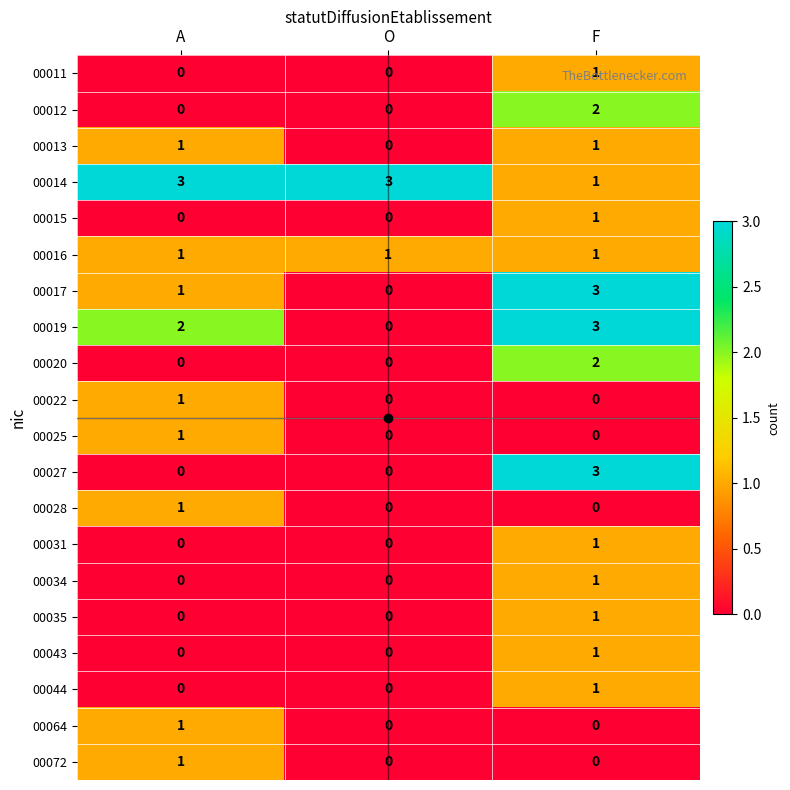

The value of 00014 at A is 1. True or false?

False